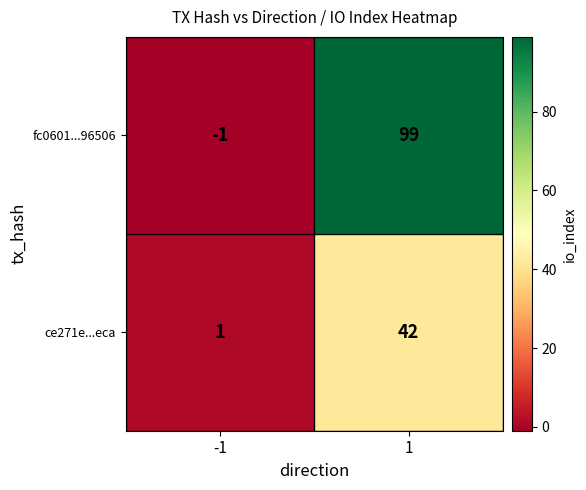

What is the greatest value displayed?

99